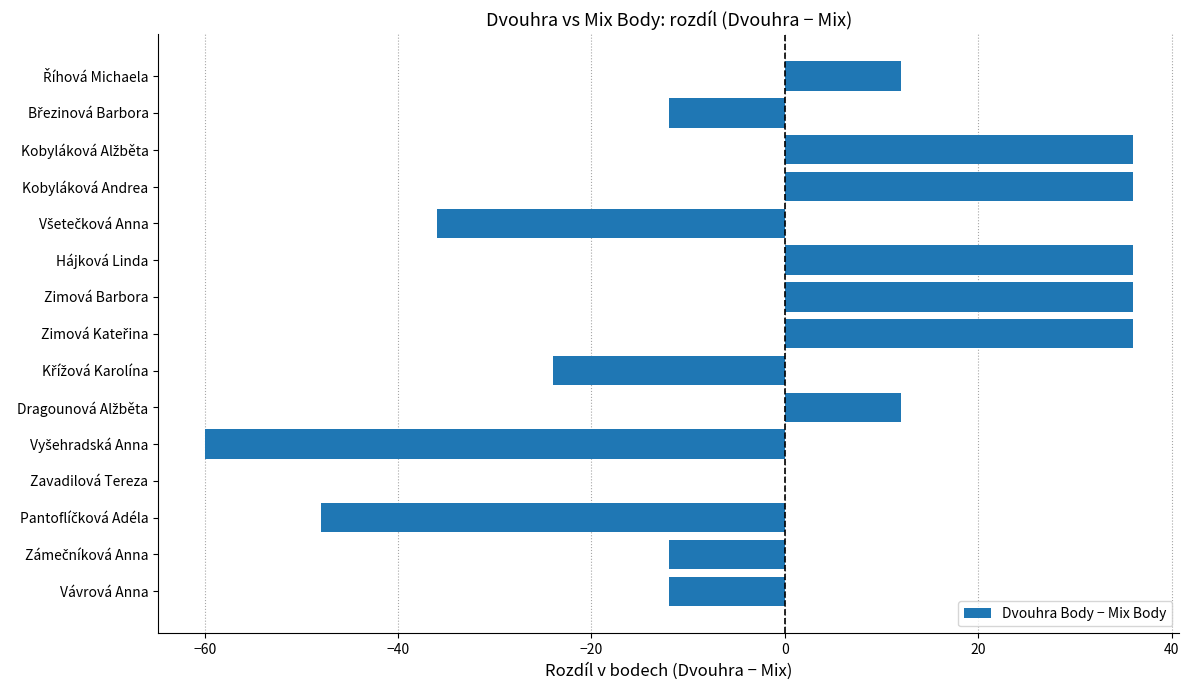

True or false: the data shows 10 at Hájková Linda.

False